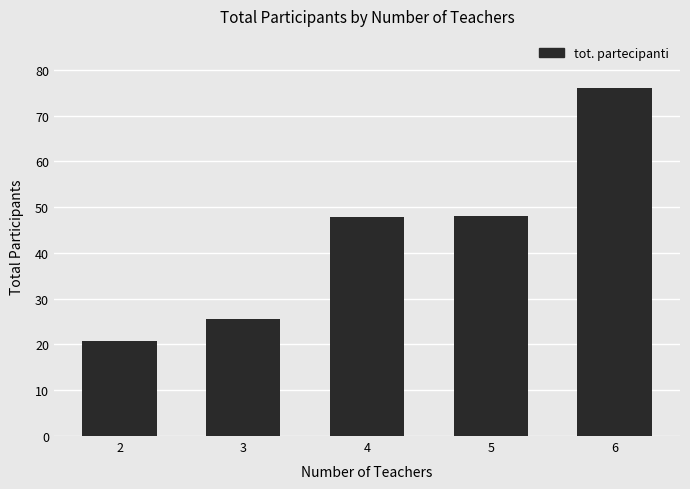

What is the change in value from 3 to 4?

+22.2